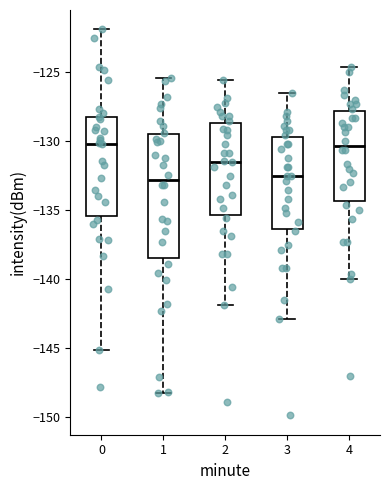

Which box is the tallest, from its lower edge to its upper edge?

1